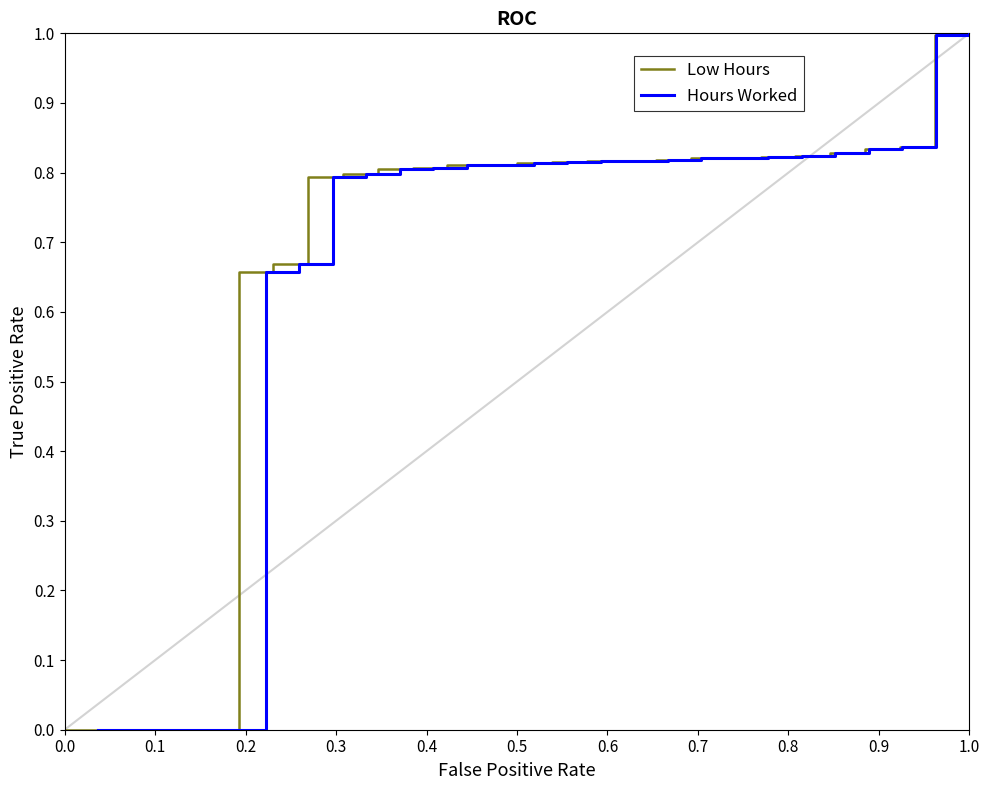

True or false: Low Hours has a value of 1.0 at 1.0.

True